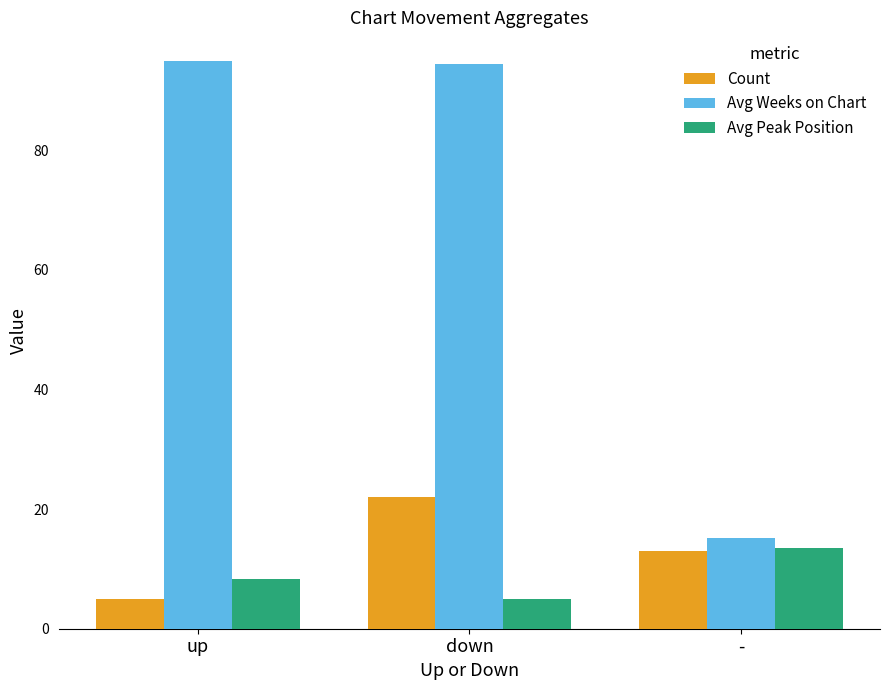

Rank the series at up from highest to lowest value.

Avg Weeks on Chart, Avg Peak Position, Count